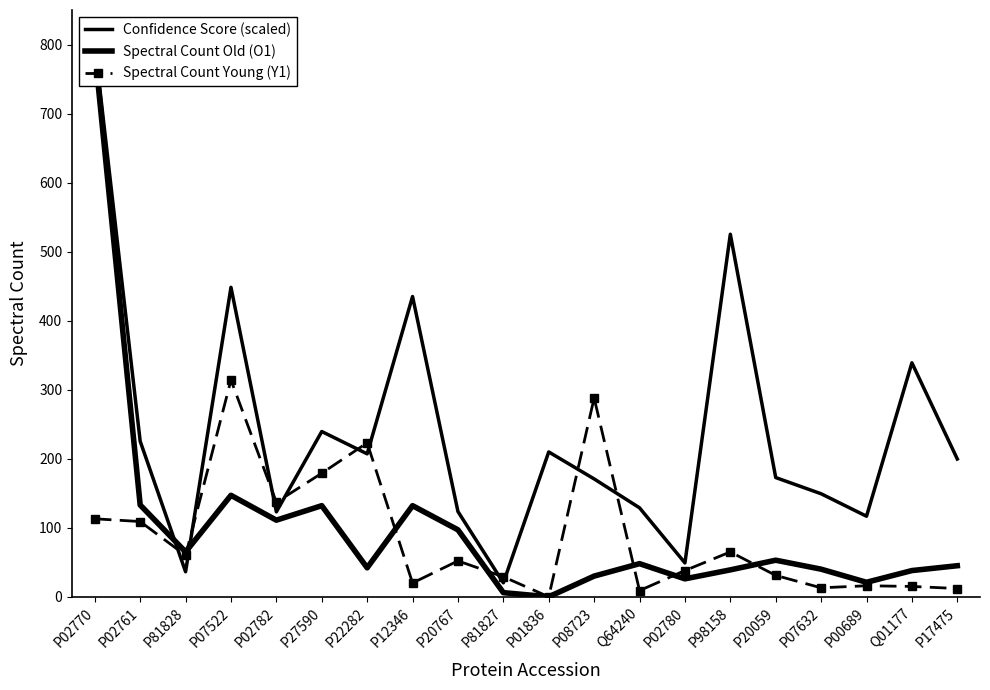

How many categories are shown in the chart?

20